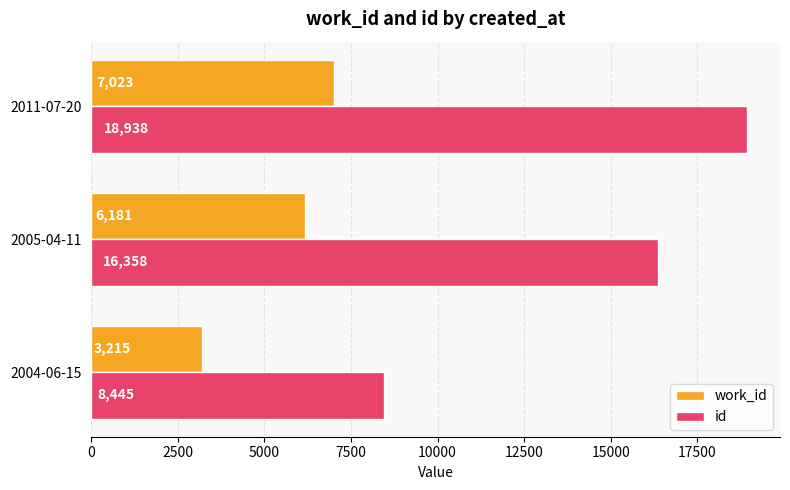

Which series has the largest total across all categories?

id